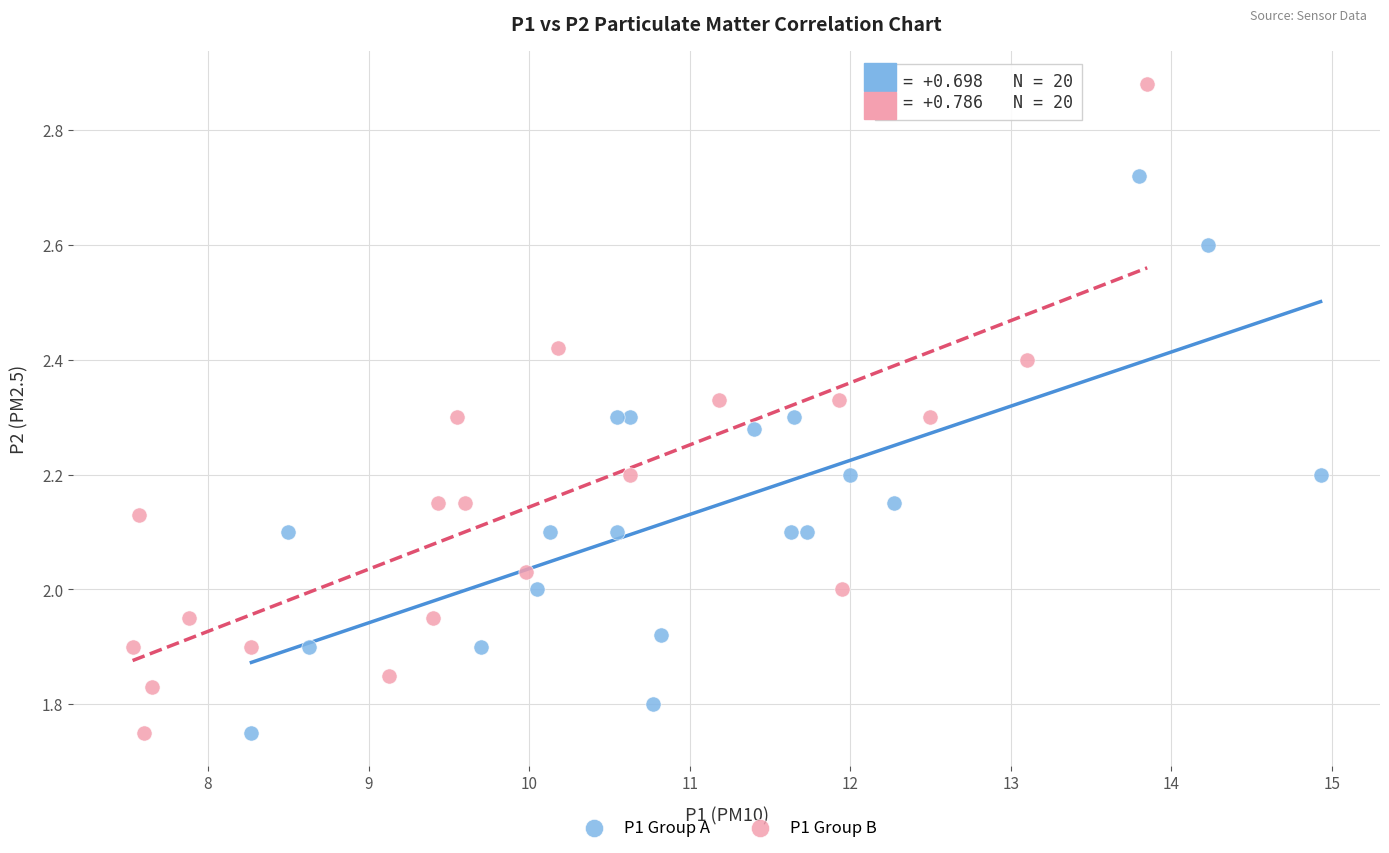

Which series contains the highest Y value?

P1 Group B